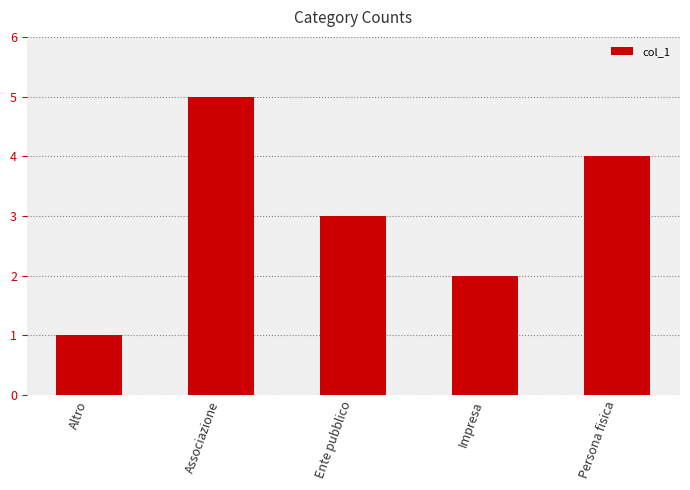

What is the value of the 2nd bar from the left?

5